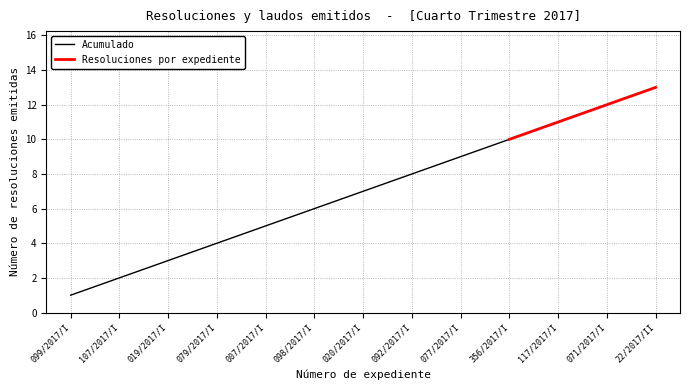

What is the highest value of the Acumulado series?

13